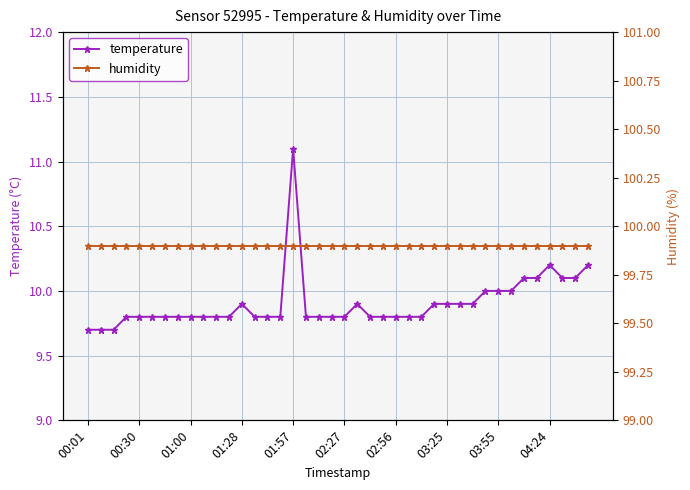

Which series has the largest range (max minus min)?

temperature